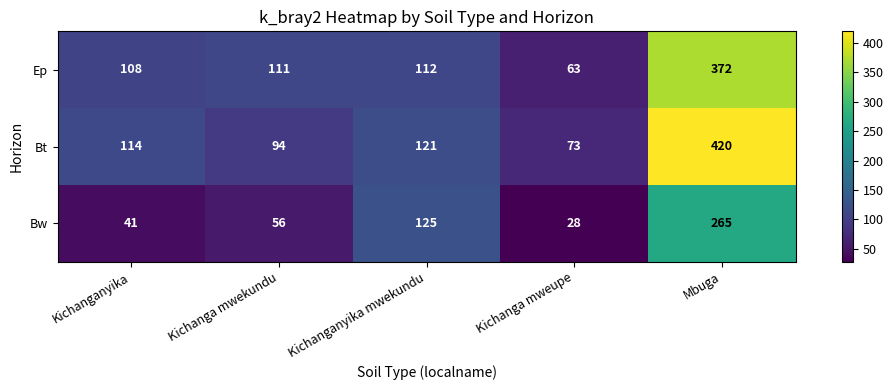

How many distinct data groups are displayed?

3